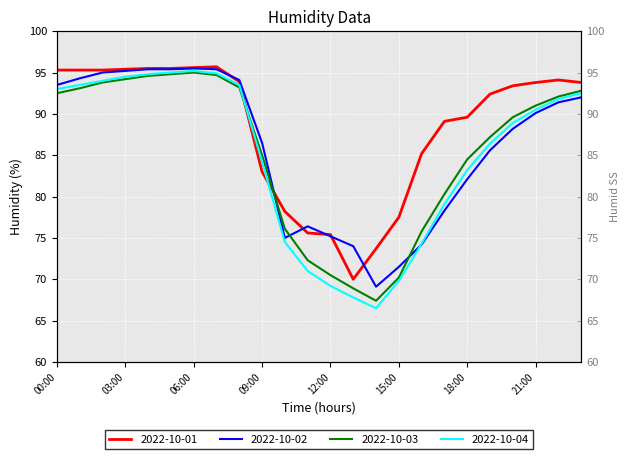

At which category is the sum across all series the highest?

06:00